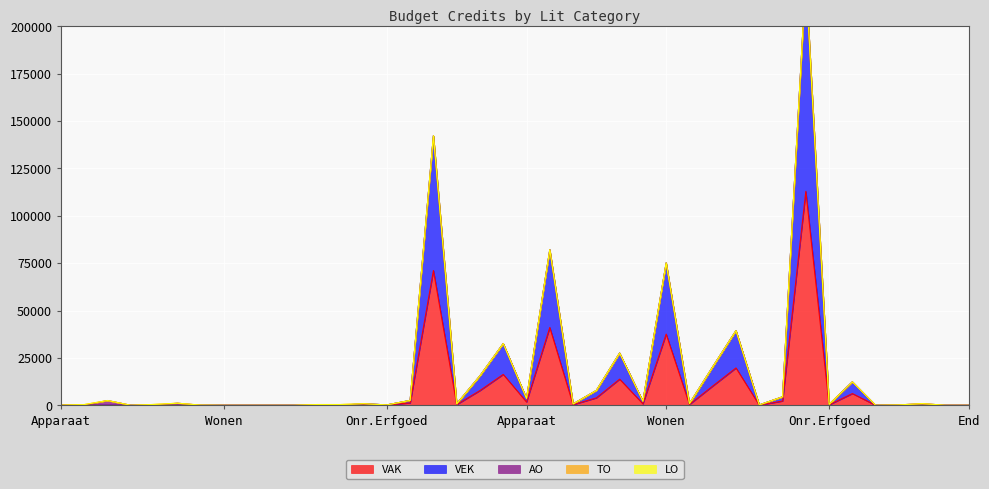

What is the difference between the AO values at 3 and 1?

100